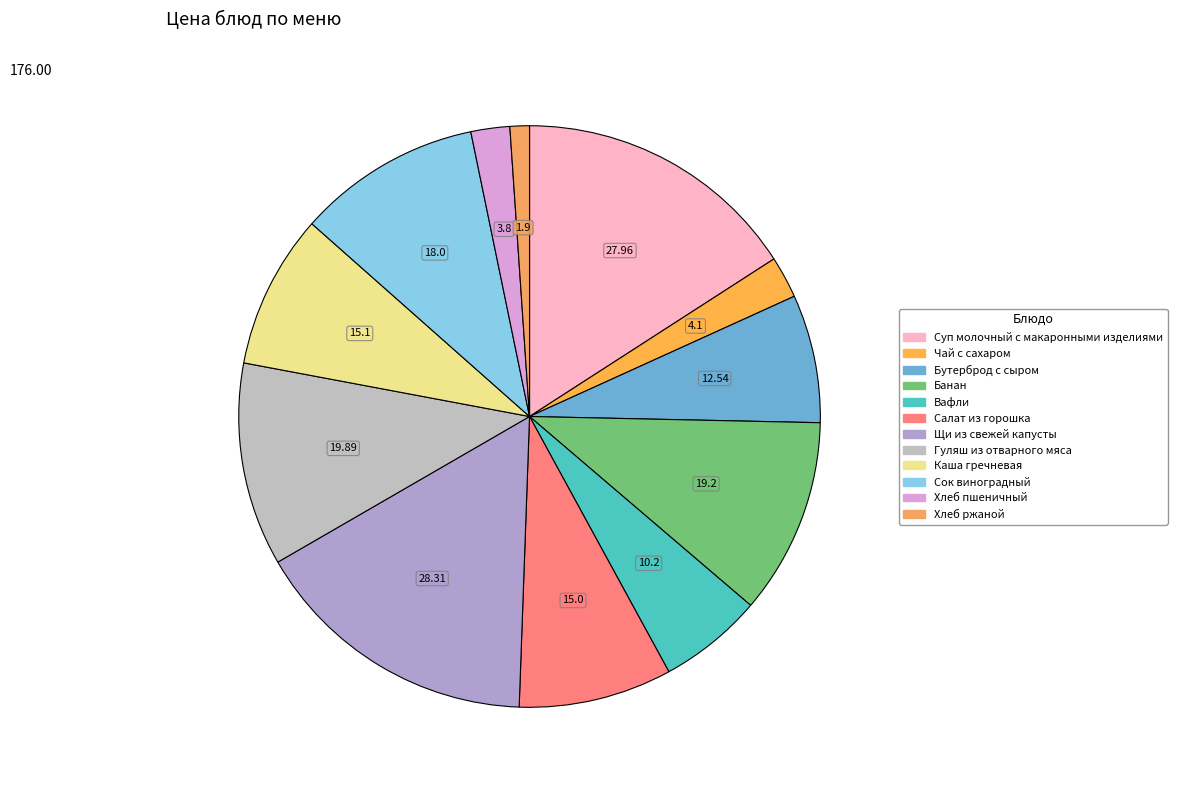

Is Щи из свежей капусты the majority of the pie?

No